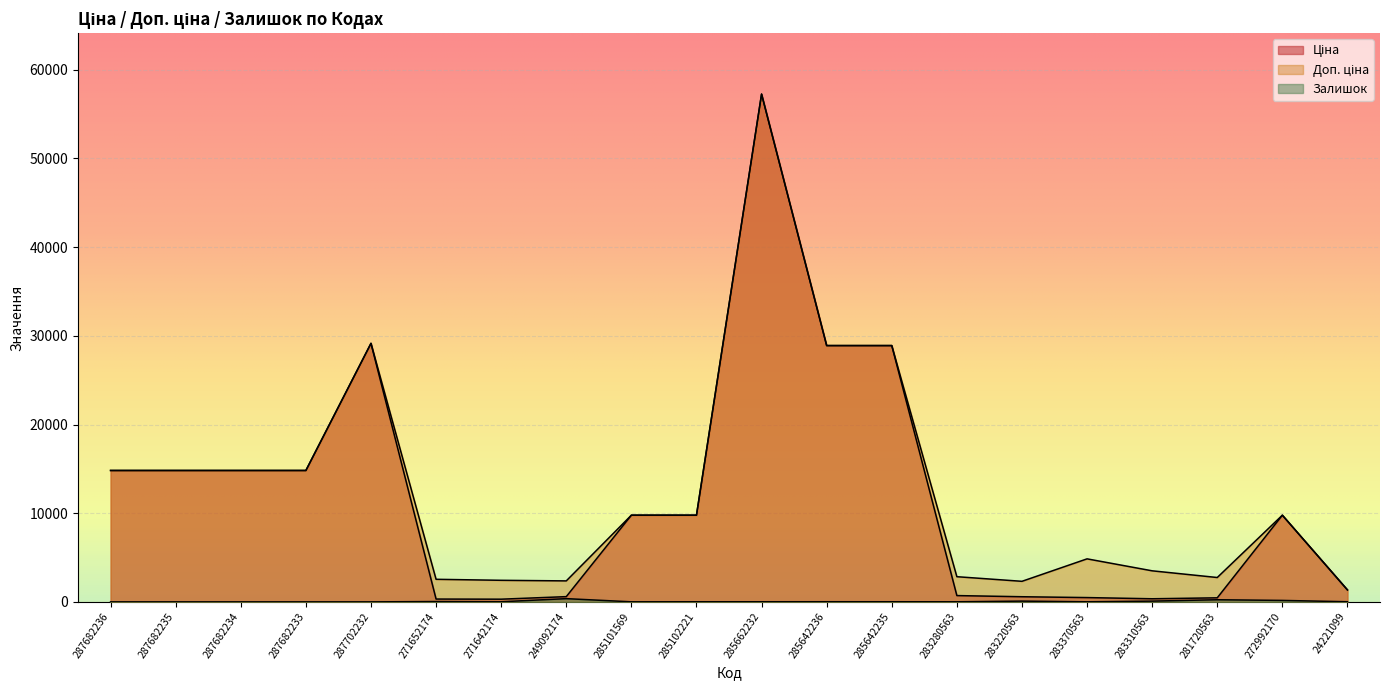

How many lines are shown in the chart?

3